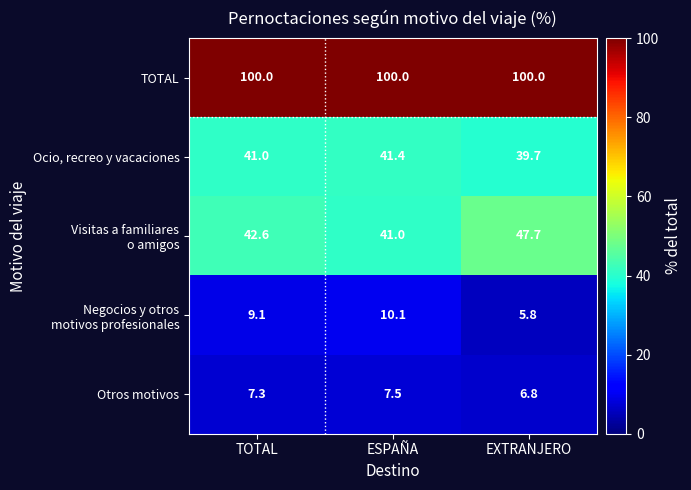

What is the minimum value for TOTAL?

100.0